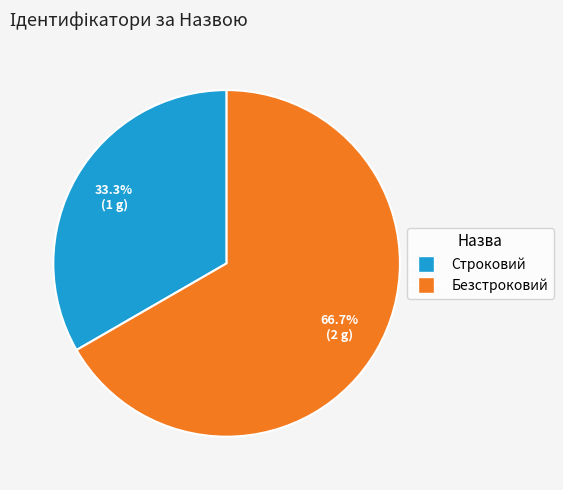

The Безстроковий slice represents 67% of the pie. True or false?

True